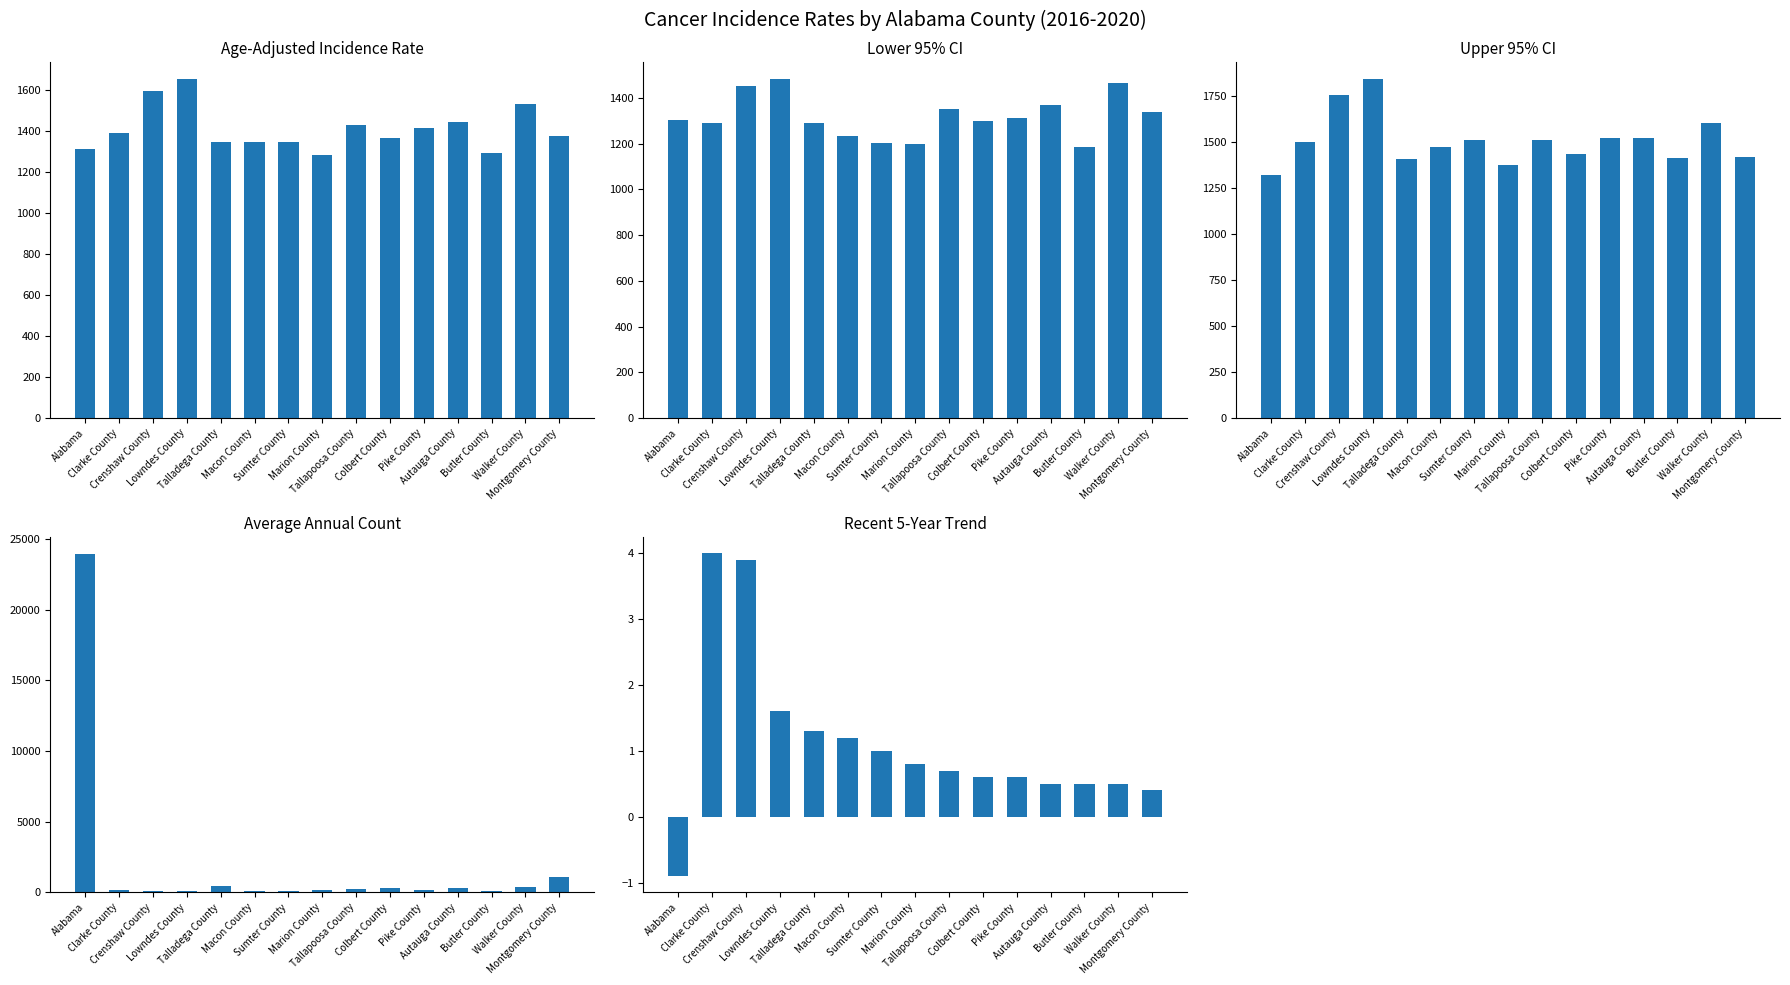

Is the value of Upper 95% CI at Walker County greater than the value of Lower 95% CI at Walker County?

Yes